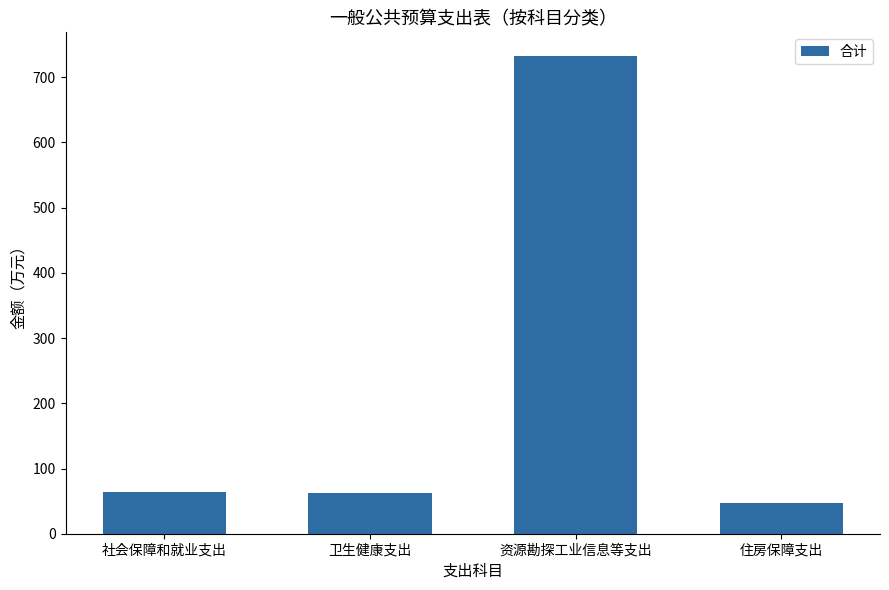

What is the label of the 1st bar from the left?

社会保障和就业支出